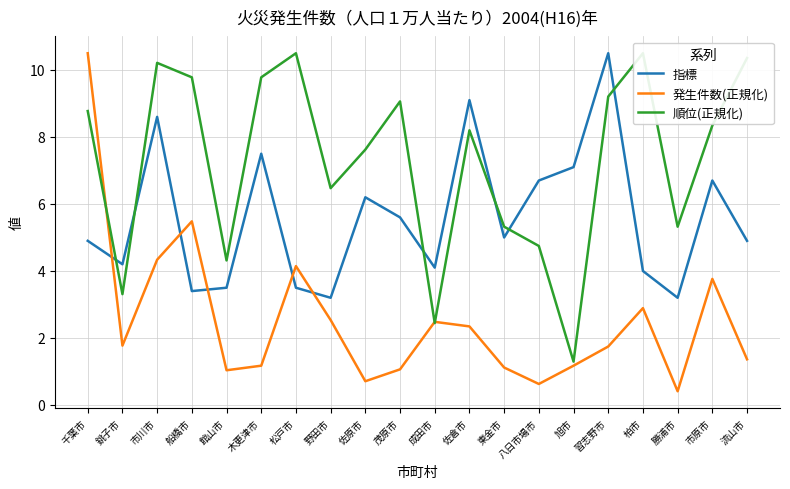

What is the difference between the maximum and minimum values in the 指標 series?

7.3